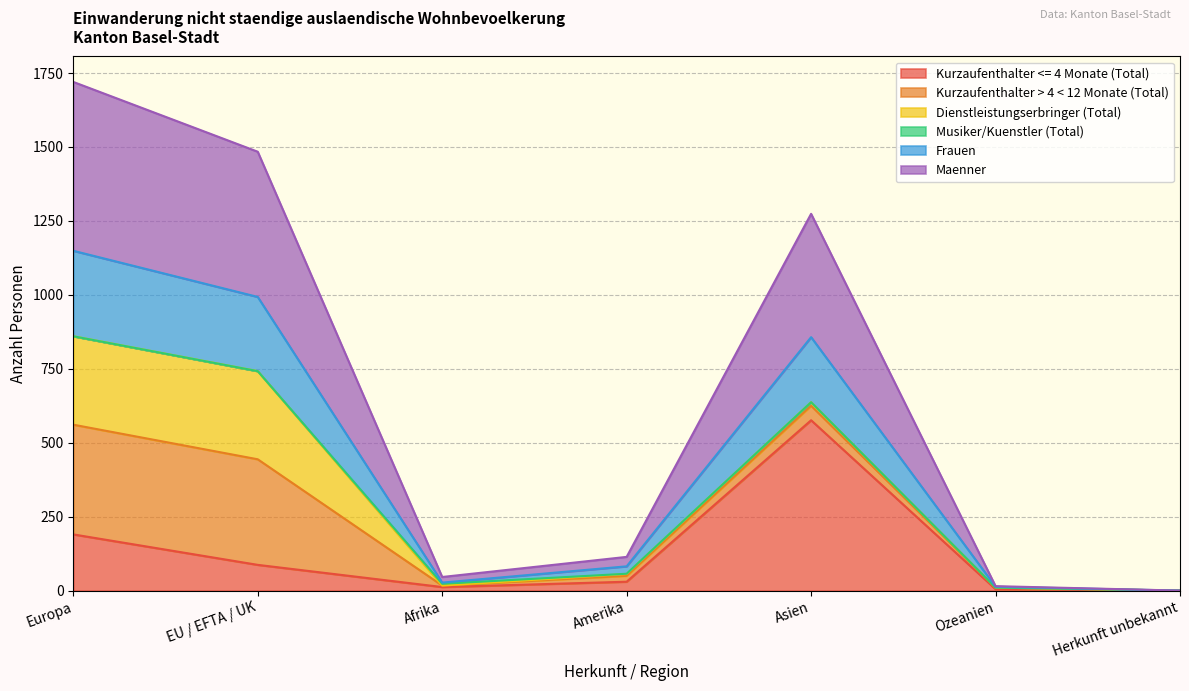

True or false: Maenner has a value of 2030 at Asien.

False